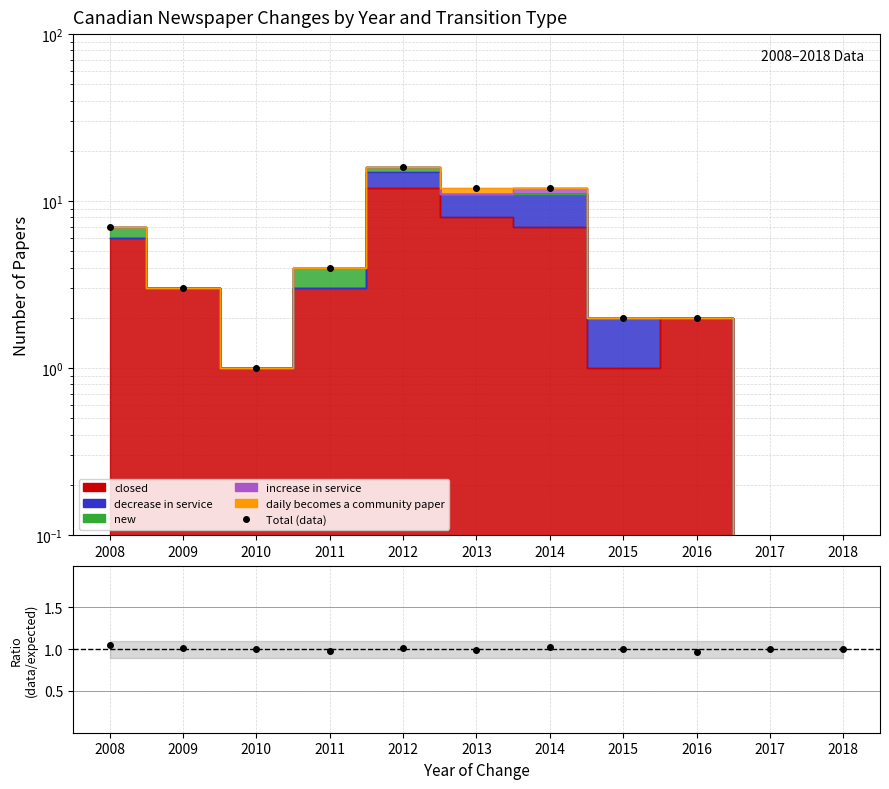

Reading left to right, what are all the values shown in this chart?

2008=7	2009=3	2010=1	2011=4	2012=16	2013=12	2014=12	2015=2	2016=2	2017=0	2018=0